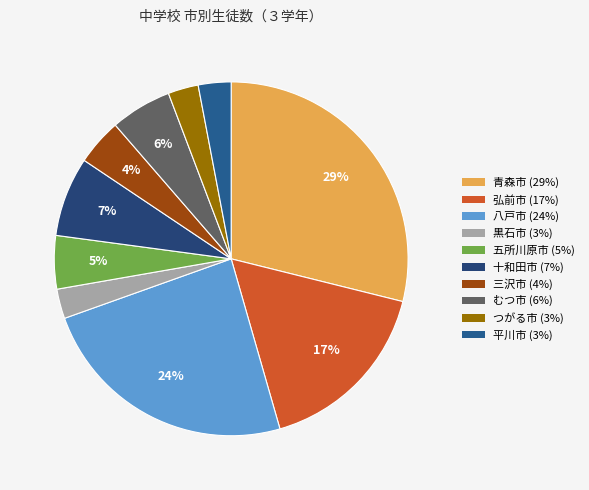

Which category has the smallest portion of the pie?

黒石市